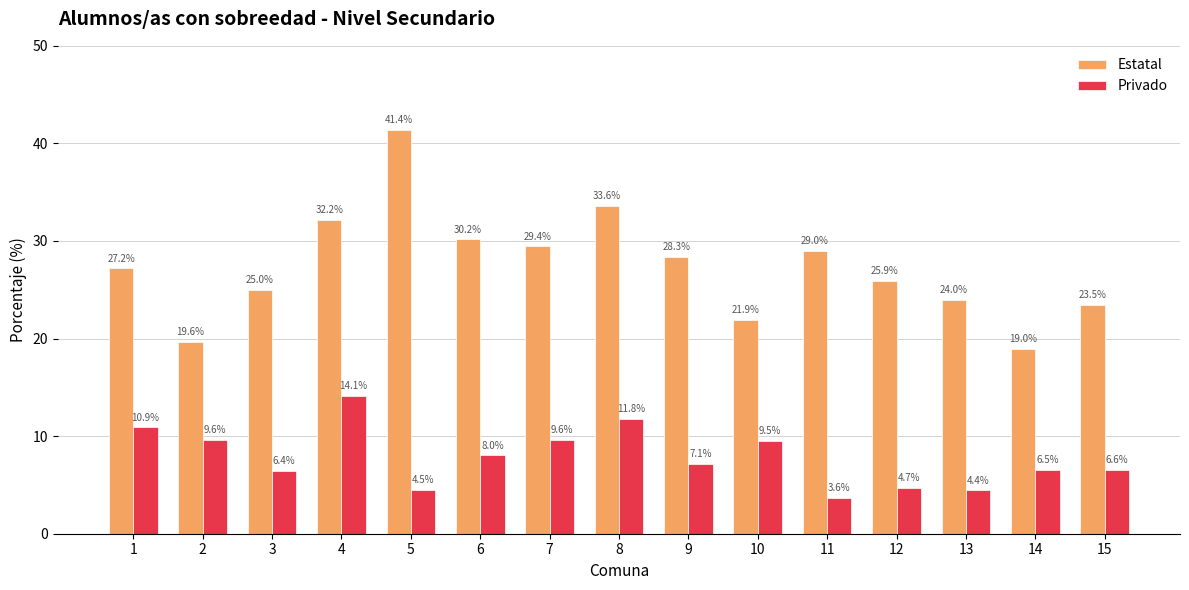

What is the sum of all Estatal values?

410.2